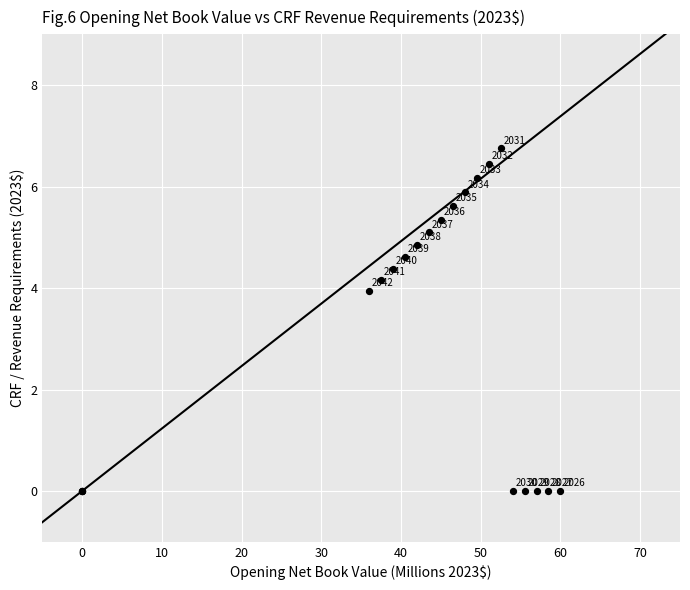

What Y value in the scatter plot is closest to 3?

3.9